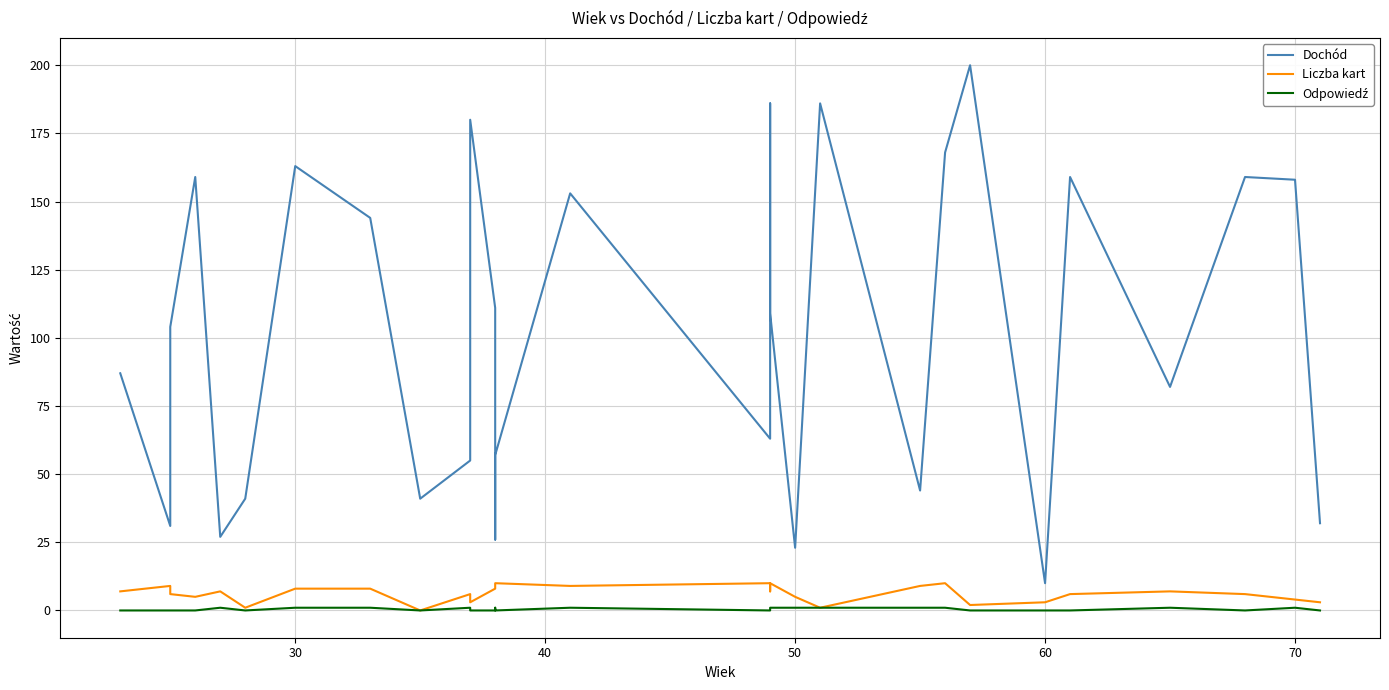

What are all the series names shown in the legend?

Dochód, Liczba kart, Odpowiedź